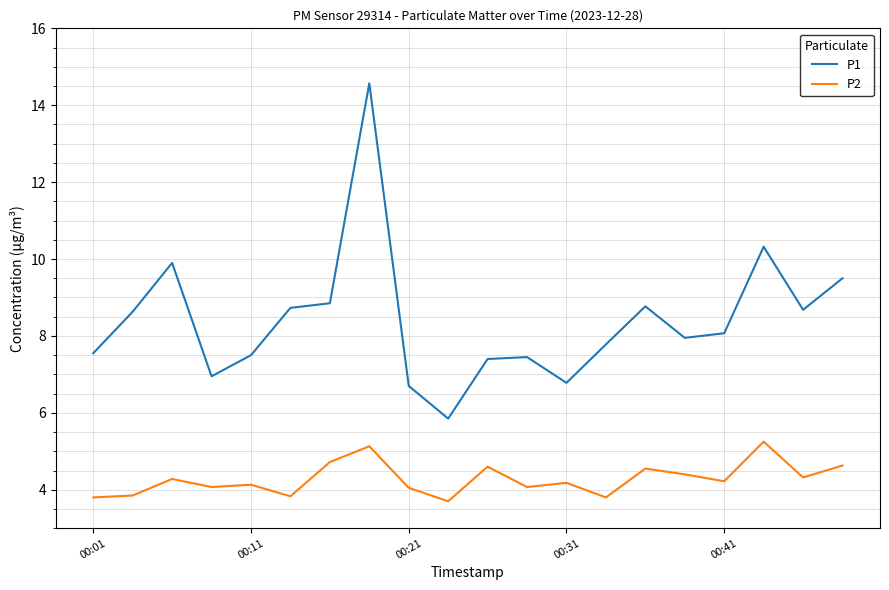

How many series are shown in this chart?

2